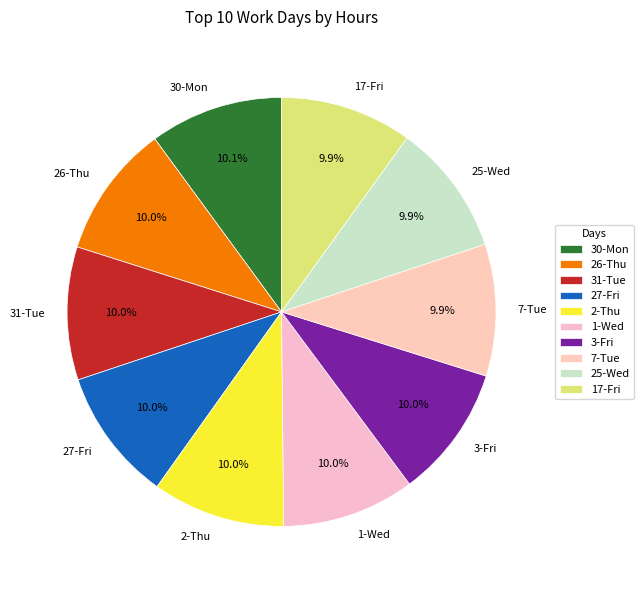

What portion of the pie excludes 7-Tue?

90.1%